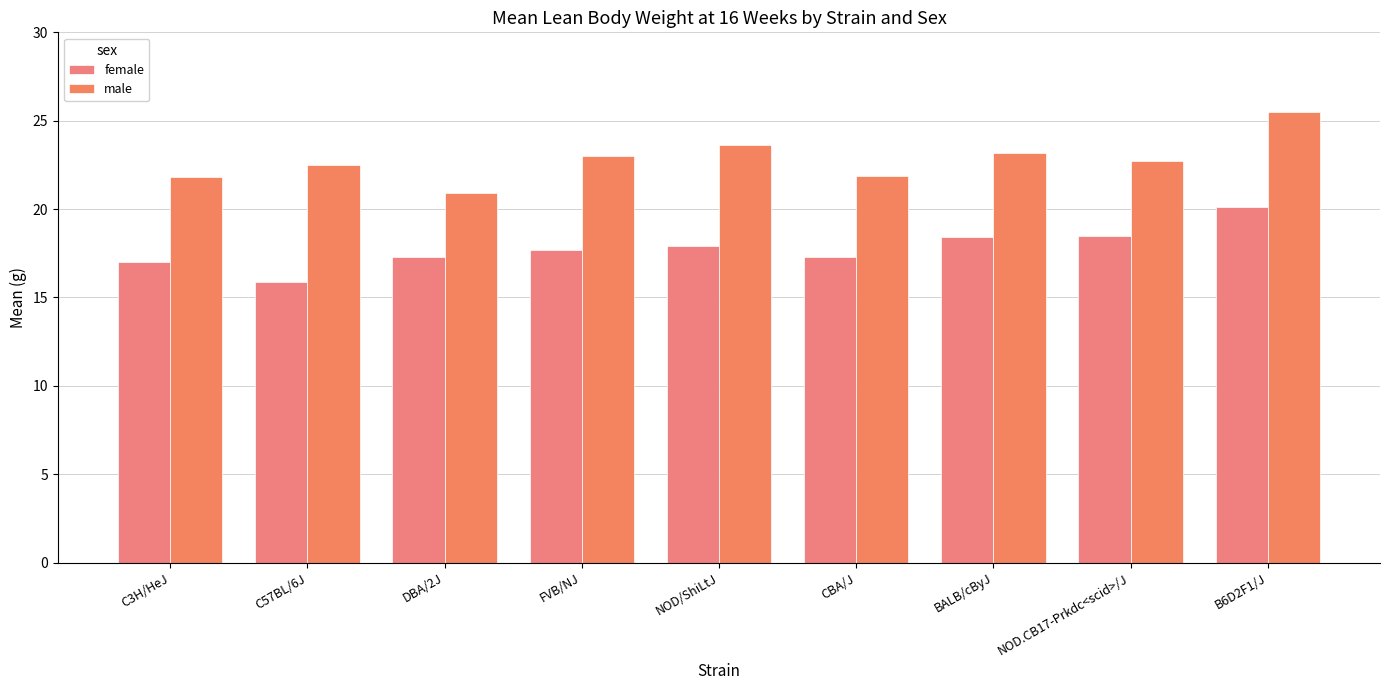

What is the highest value of the male series?

25.5